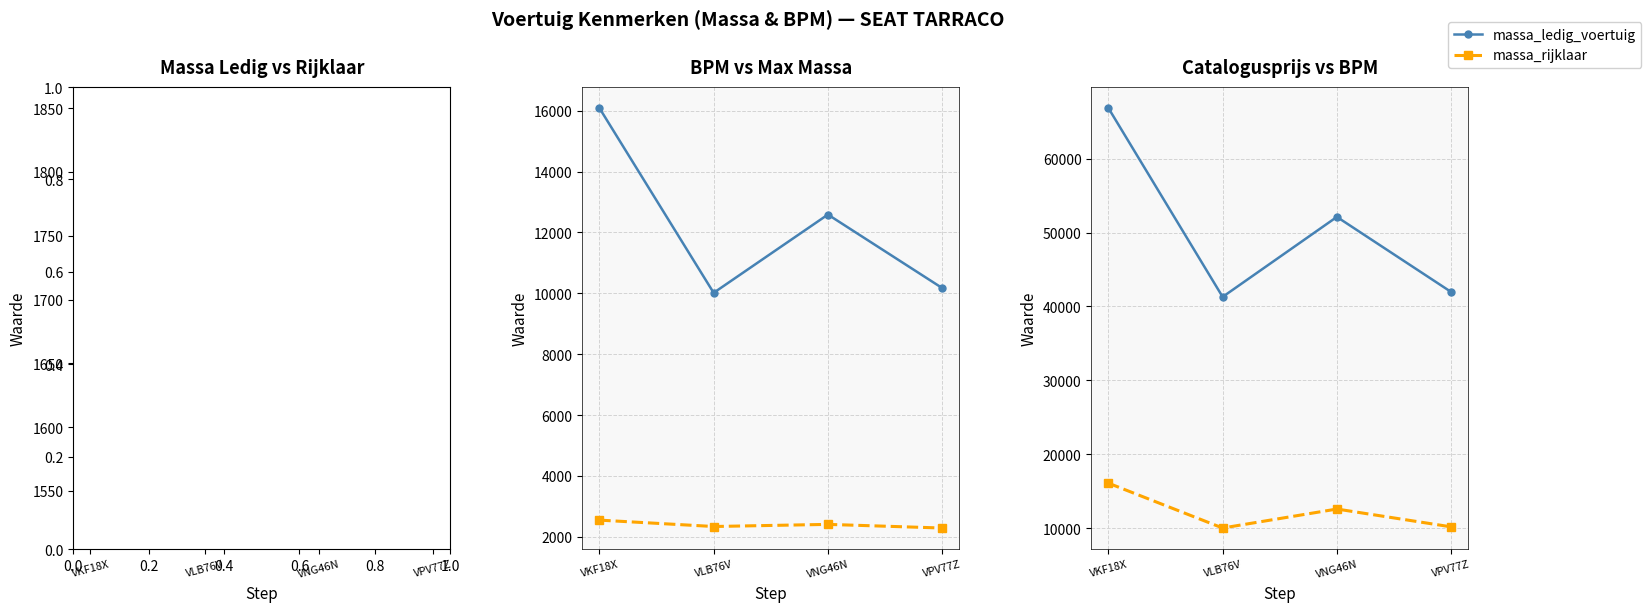

The value of massa_rijklaar at VPV77Z is 1621. True or false?

True